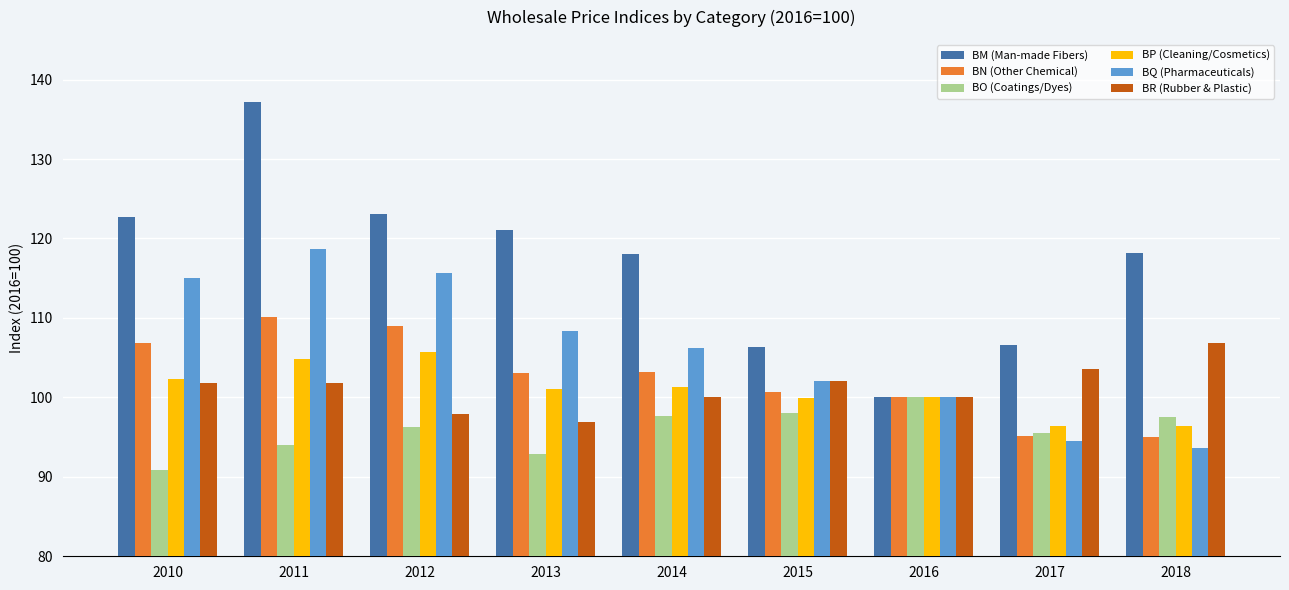

At which label does BM (Man-made Fibers) reach its minimum?

2016